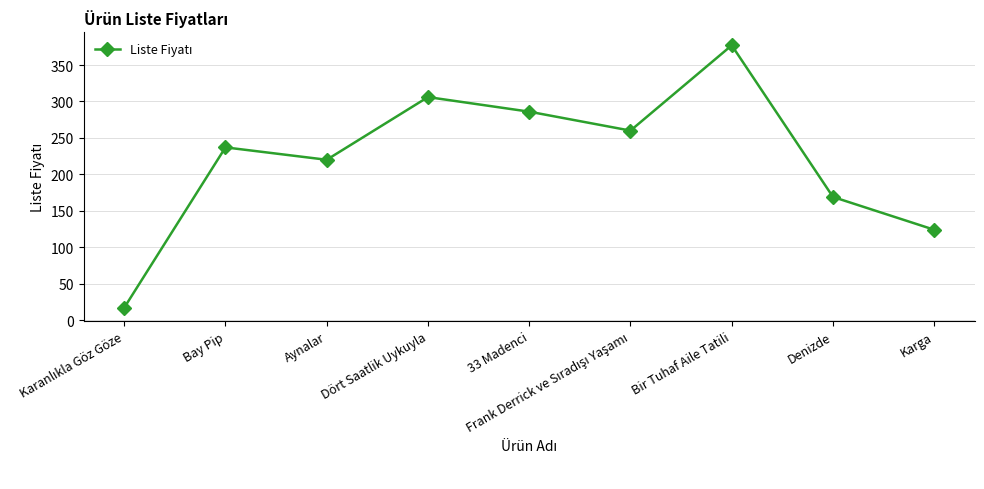

Does the chart have visible grid lines?

Yes